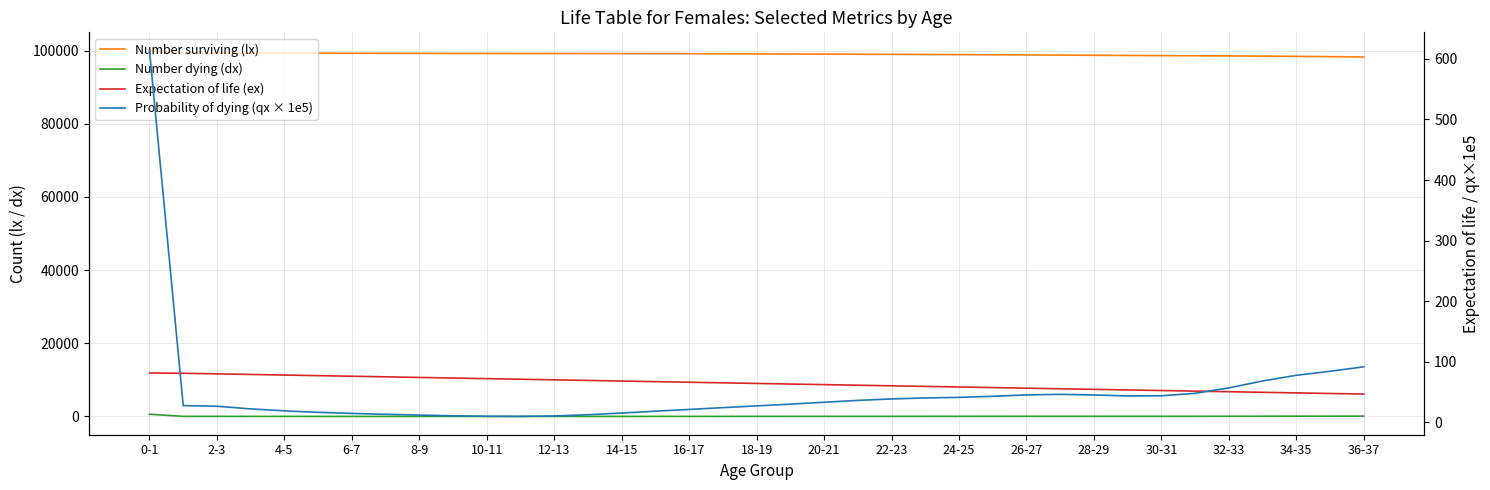

What is the sum of all Number dying (dx) values?

1820.5